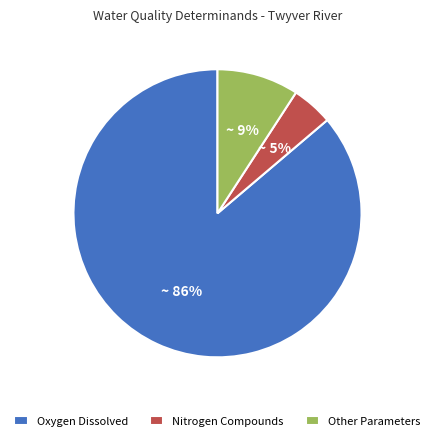

Which slice represents more than half of the pie?

Oxygen Dissolved